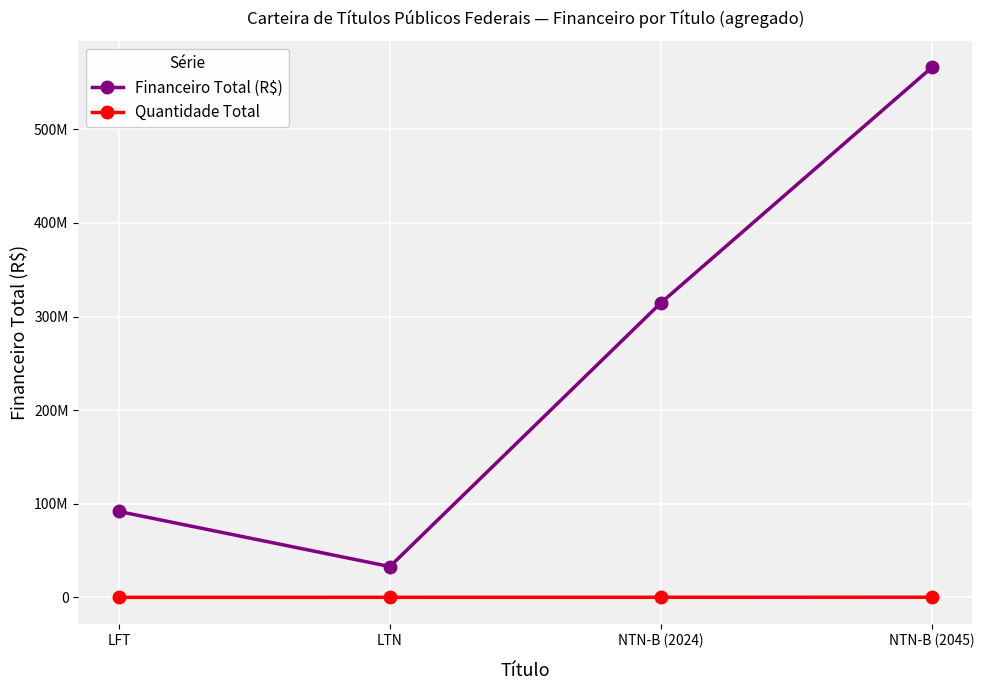

What is the greatest value displayed?

566116557.3